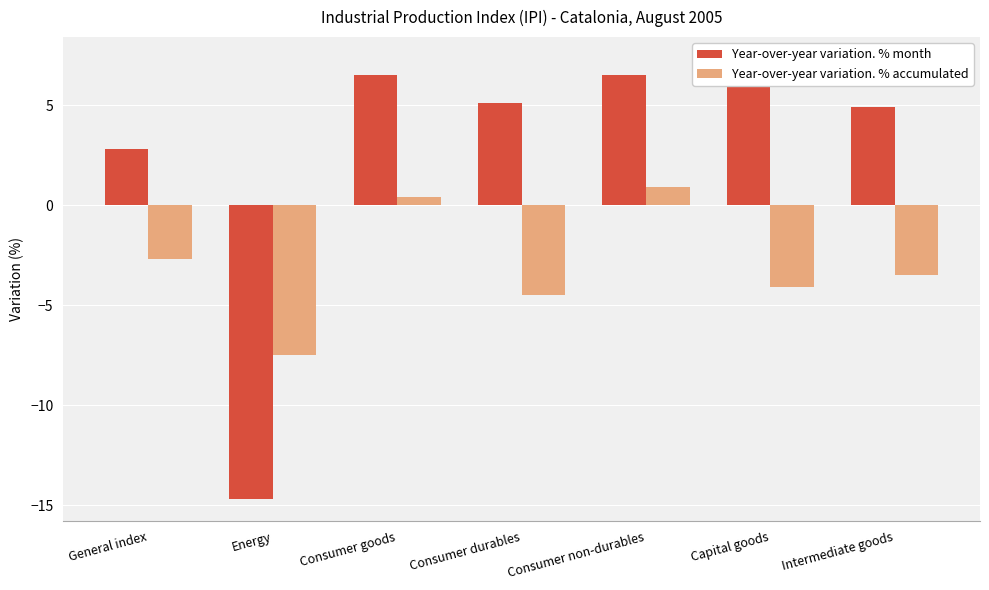

At Consumer goods, list the series in order from smallest to largest.

Year-over-year variation. % accumulated, Year-over-year variation. % month